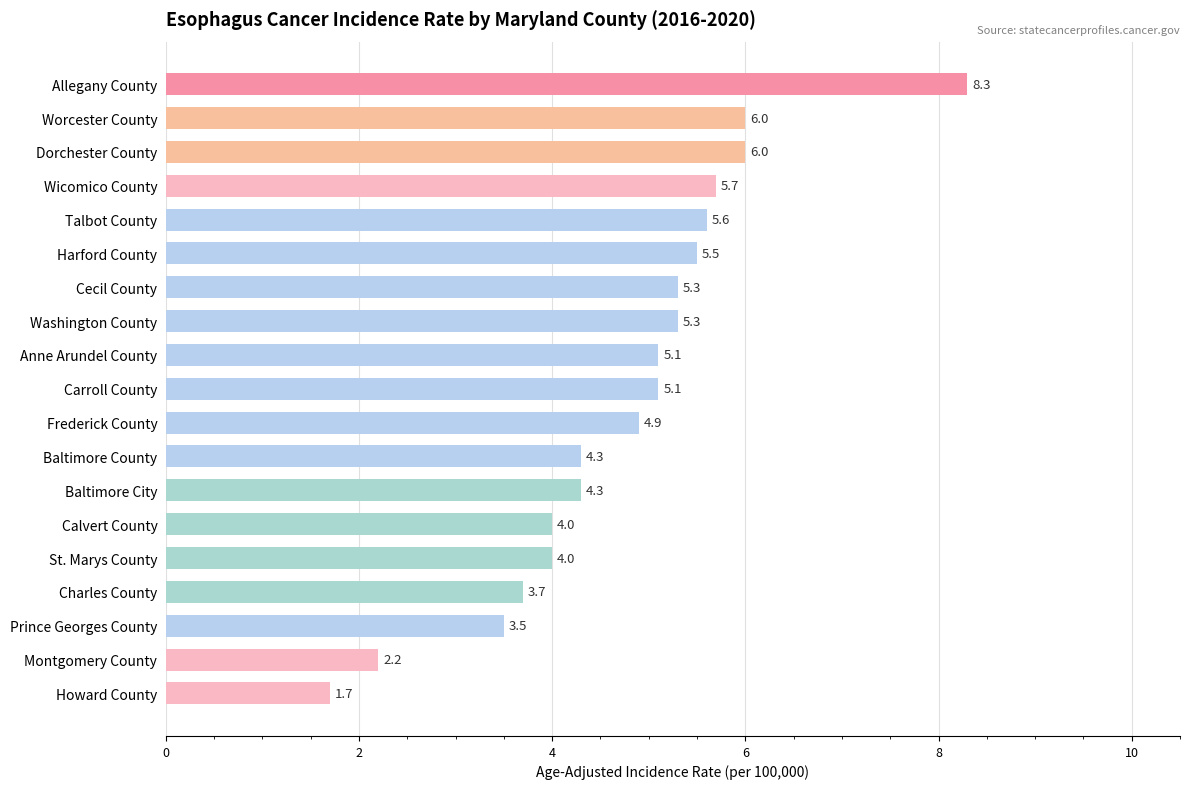

Reading top to bottom, list all the values displayed in this chart.

8.3	6.0	6.0	5.7	5.6	5.5	5.3	5.3	5.1	5.1	4.9	4.3	4.3	4.0	4.0	3.7	3.5	2.2	1.7